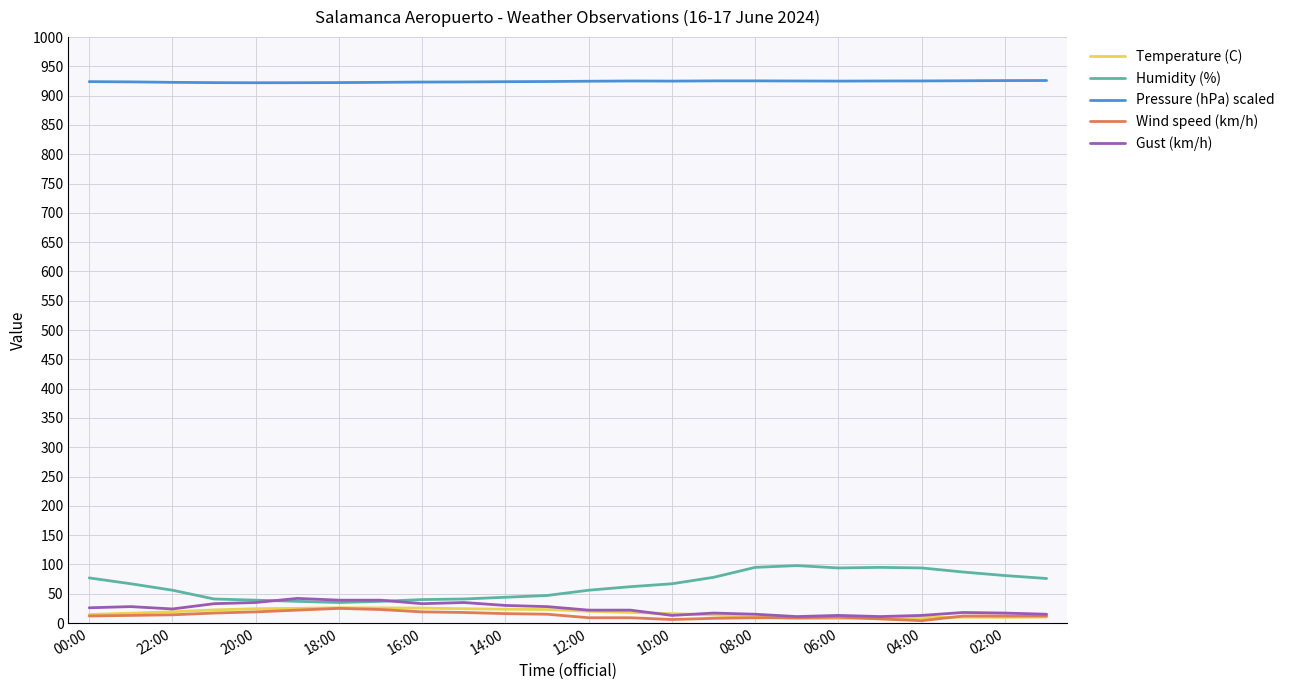

What is the maximum value shown in the chart?

925.9